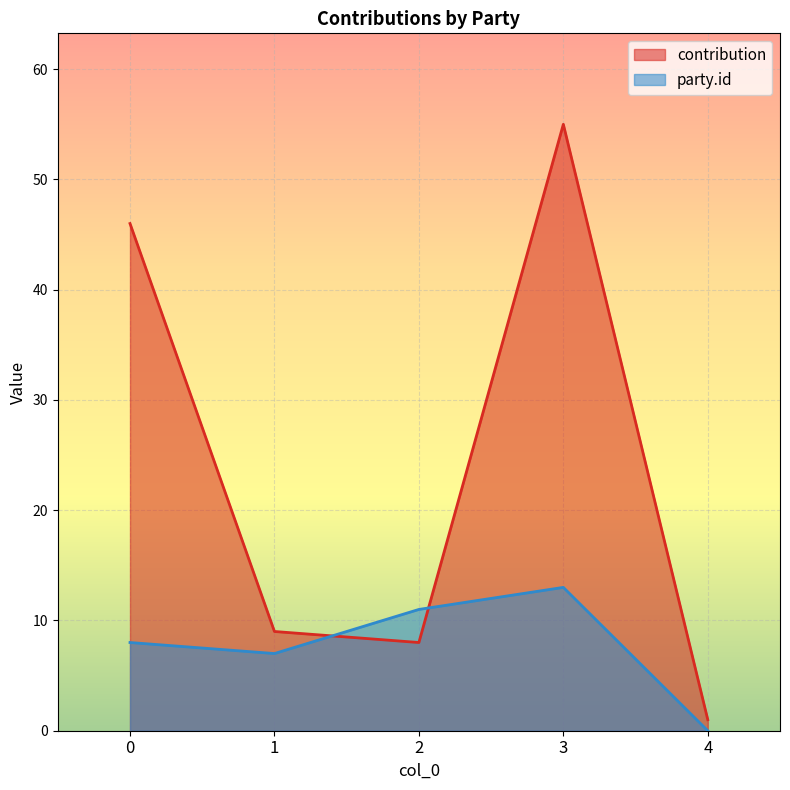

The contribution series shows 72 at 0. True or false?

False